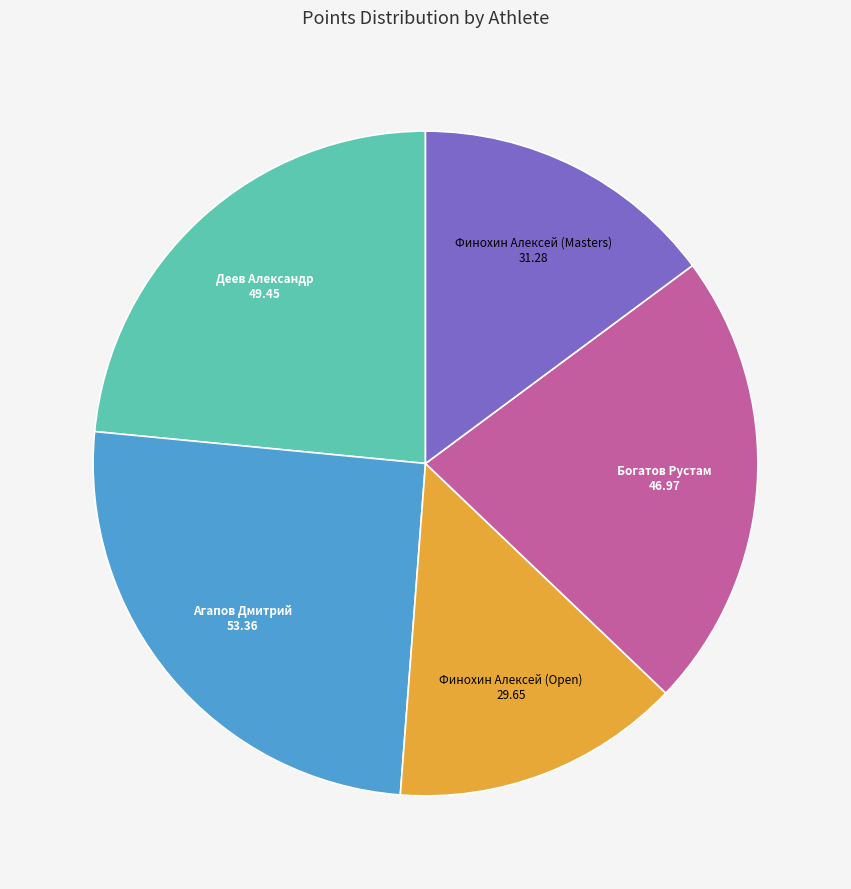

Count the number of slices in the pie.

5